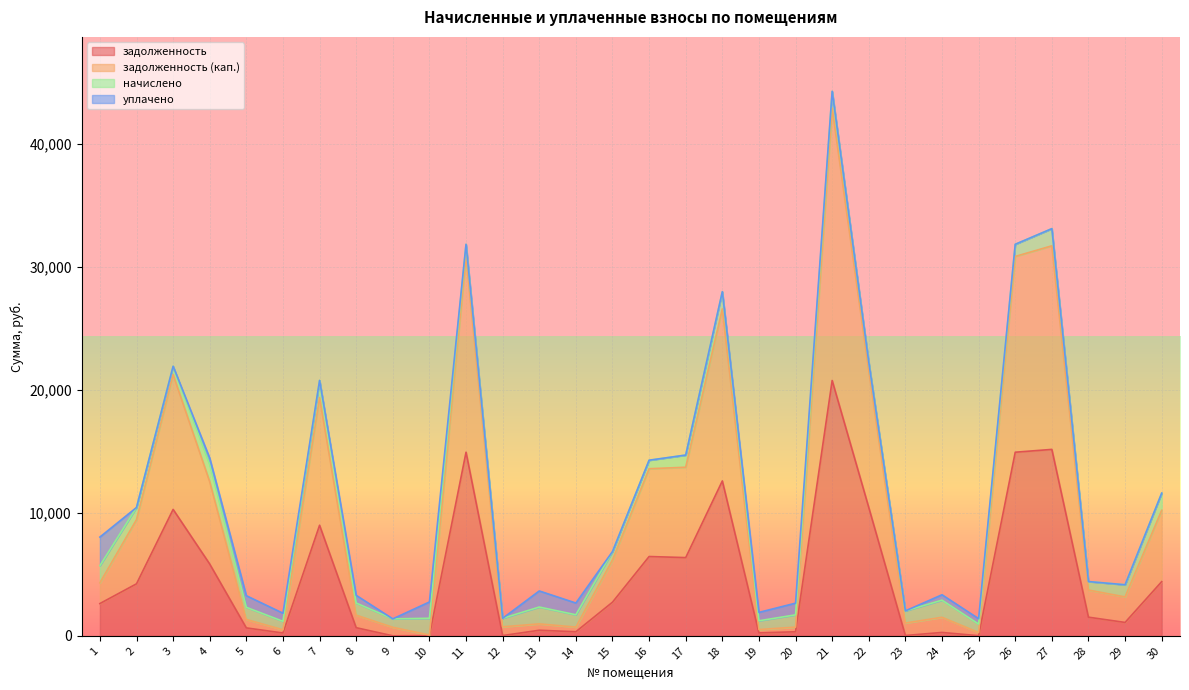

What are all the series names shown in the legend?

задолженность, задолженность (кап.), начислено, уплачено